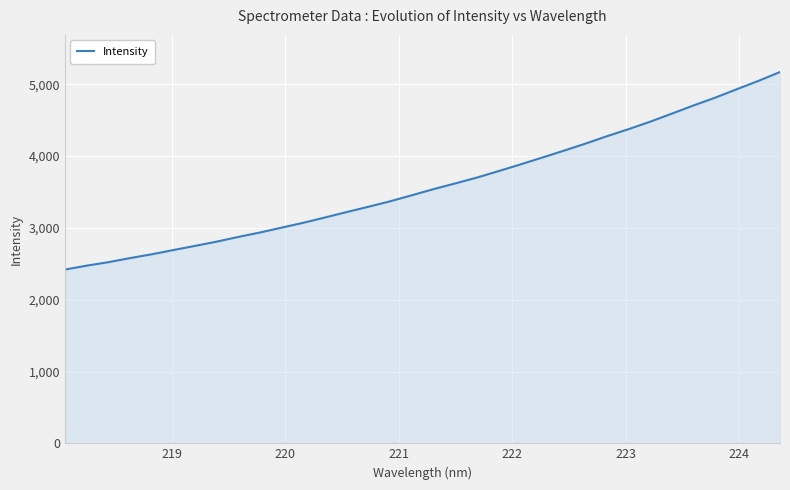

What is the maximum value shown in the chart?

5170.7